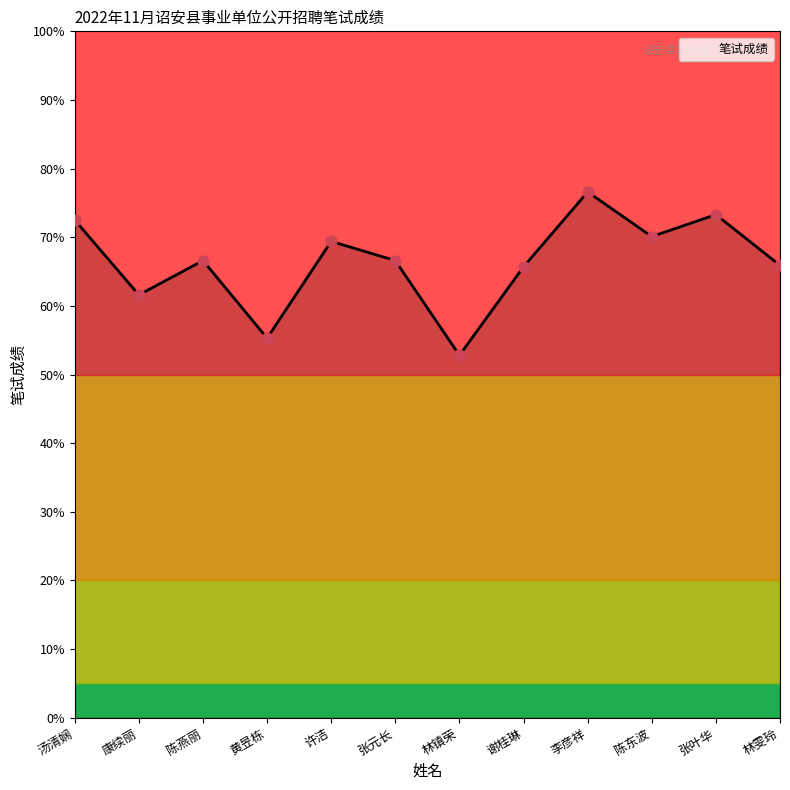

What is the ratio of the value at 张元长 to the value at 陈燕丽?

1.0